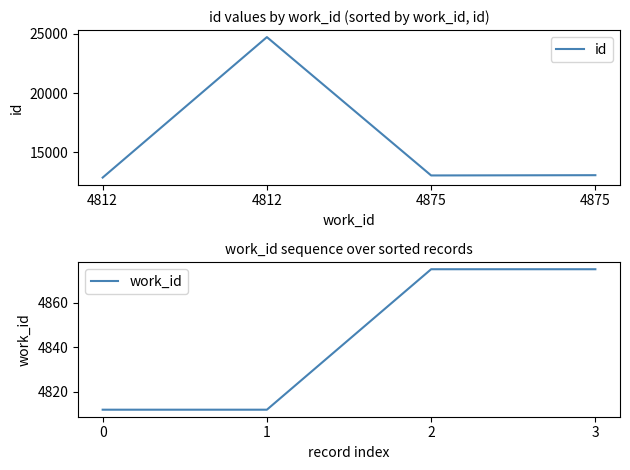

What is the value of the id point at the 3rd from the left?

13066